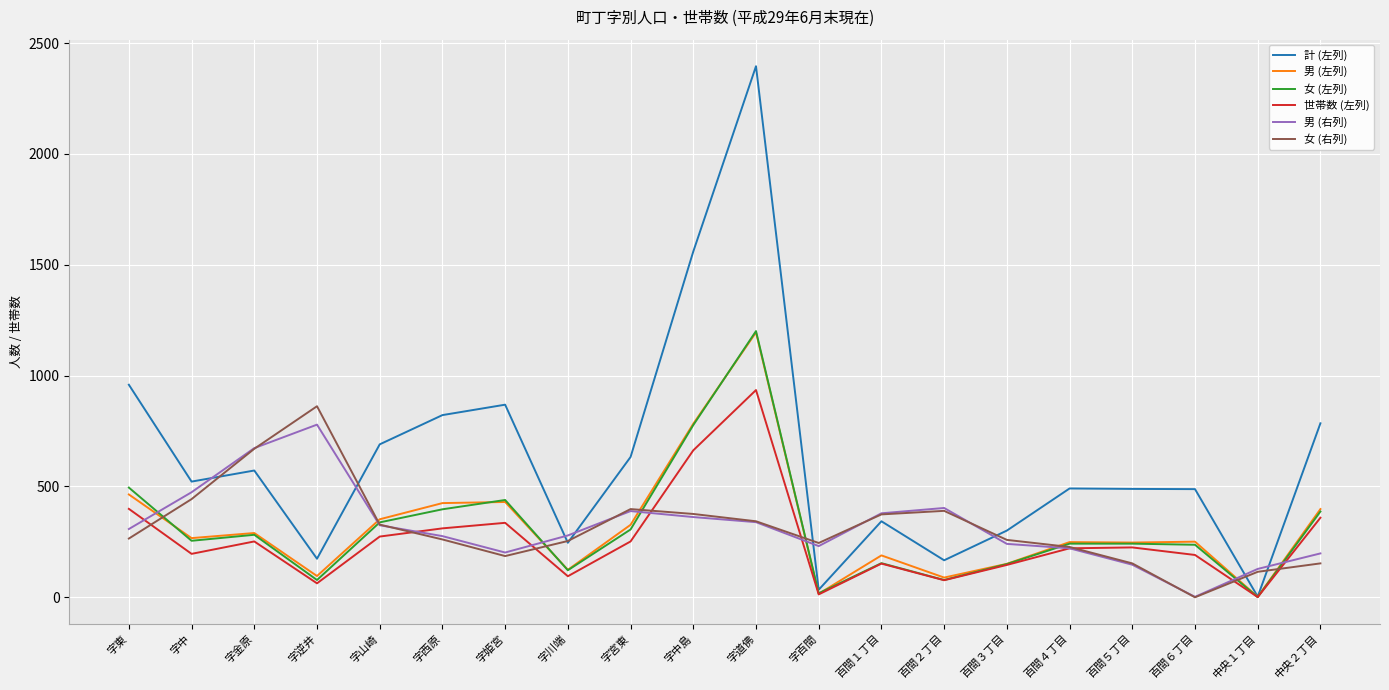

True or false: 女 (左列) has a value of 154 at 百間１丁目.

True